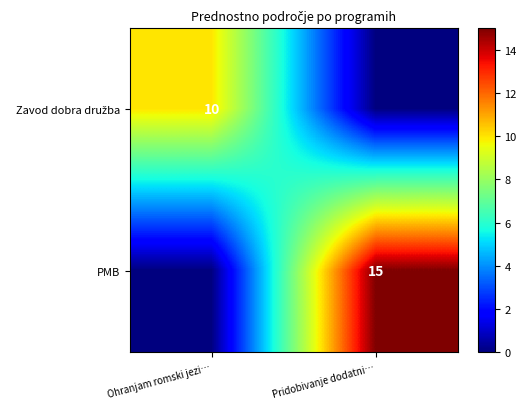

Rank the series by their average value, from highest to lowest.

PMB, Zavod dobra družba